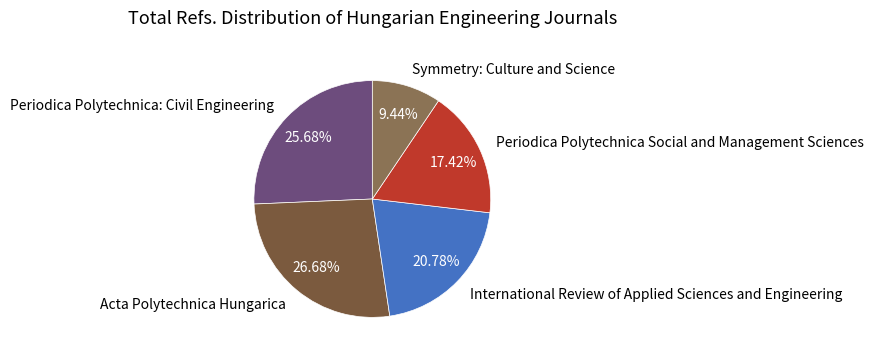

Does any single category account for the majority?

No